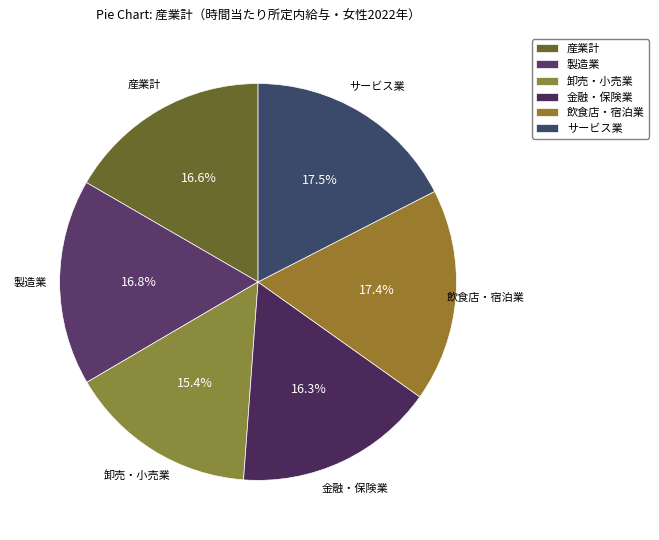

Which has a higher value, 卸売・小売業 or 金融・保険業?

金融・保険業